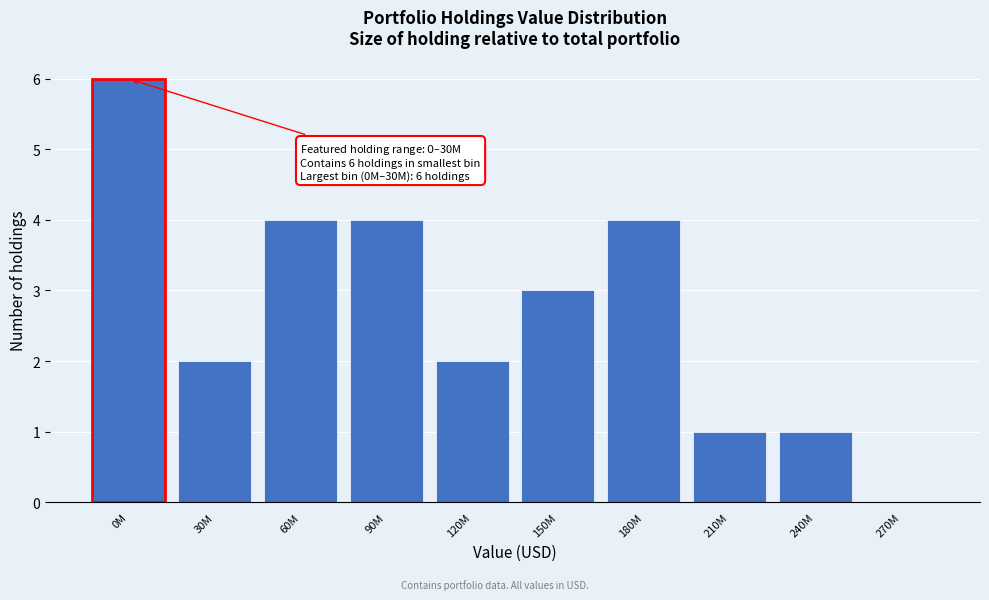

Reading left to right, list all the values displayed in this chart.

0M=6	30M=2	60M=4	90M=4	120M=2	150M=3	180M=4	210M=1	240M=1	270M=0